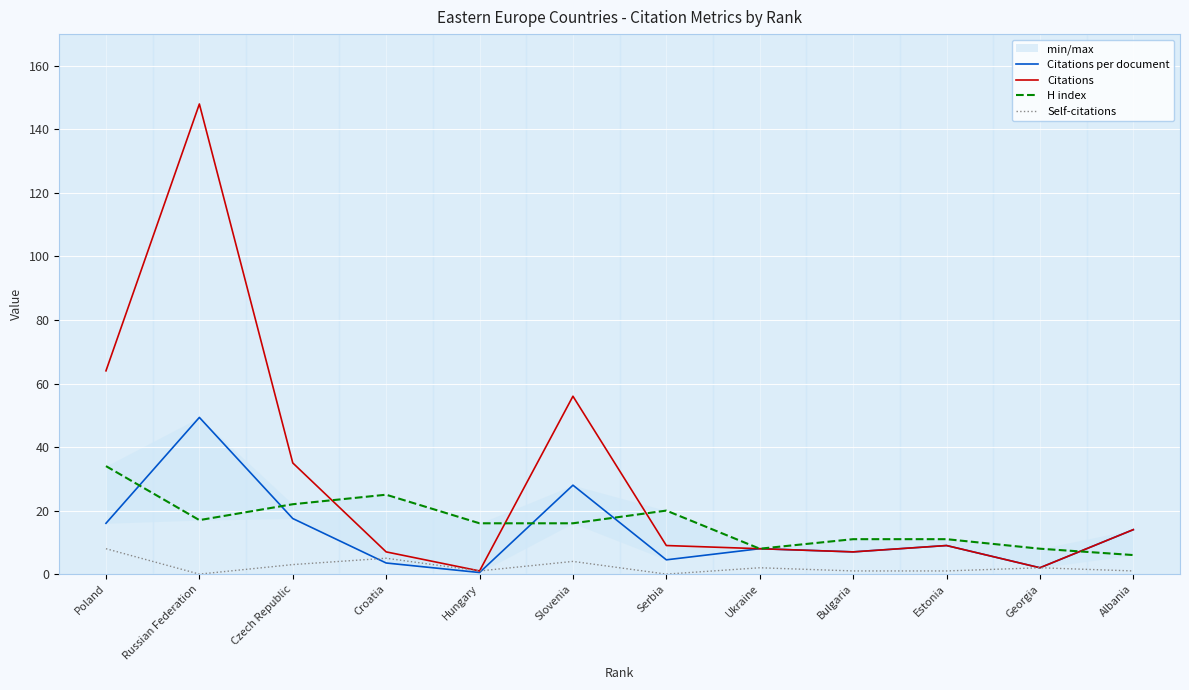

What is the label of the 11th point from the right?

Russian Federation